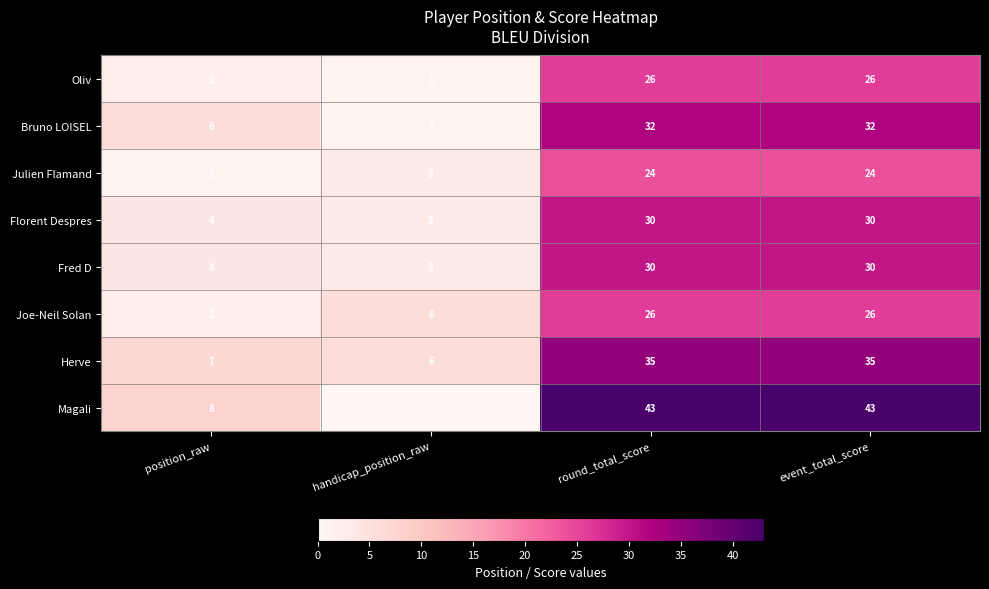

The value of Oliv at event_total_score is 9. True or false?

False